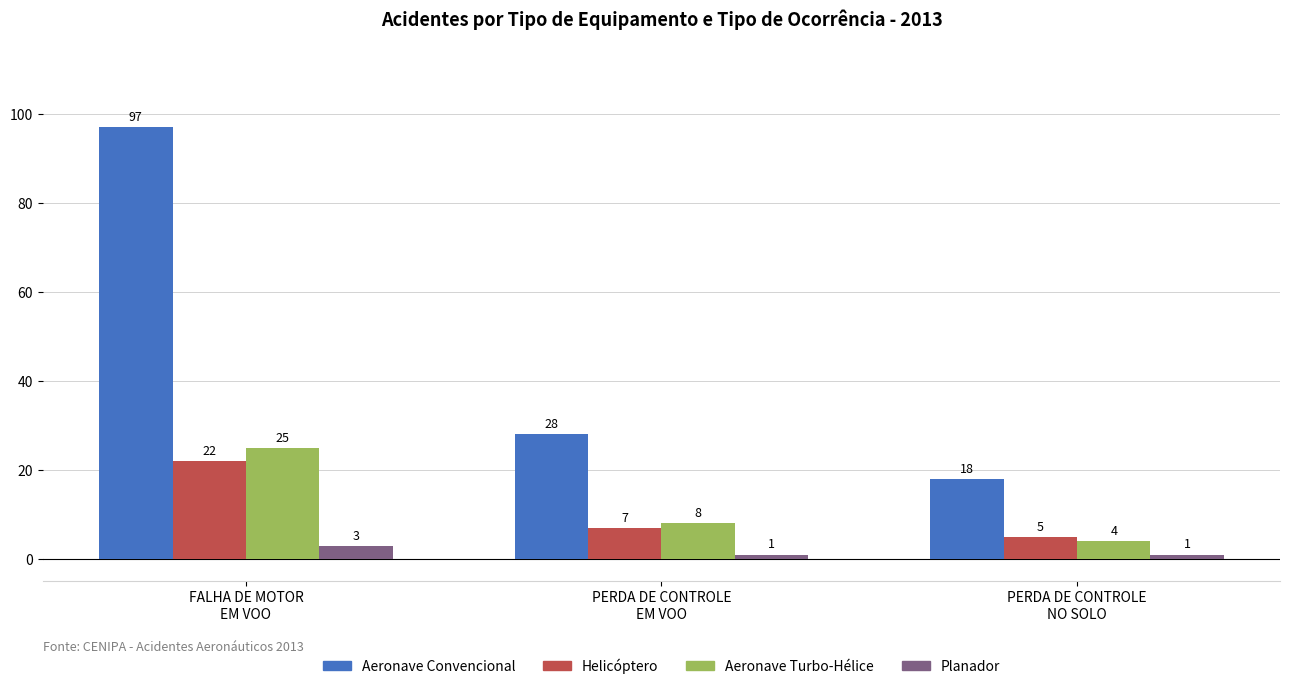

True or false: Aeronave Convencional has a value of 97 at FALHA DE MOTOR
EM VOO.

True